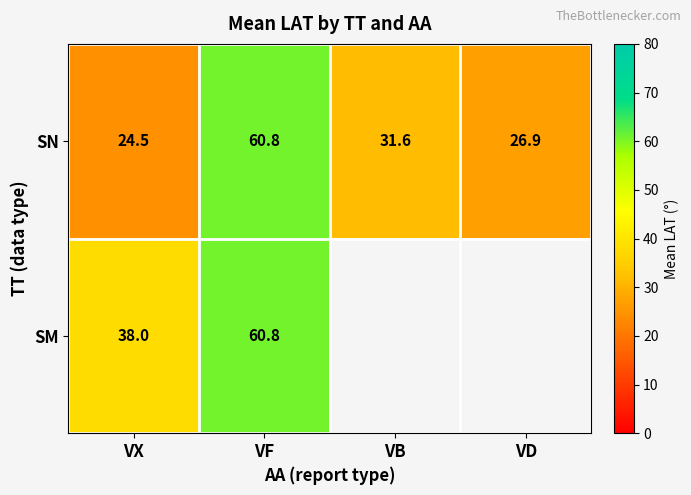

What is the total value across all series at VX?

62.5